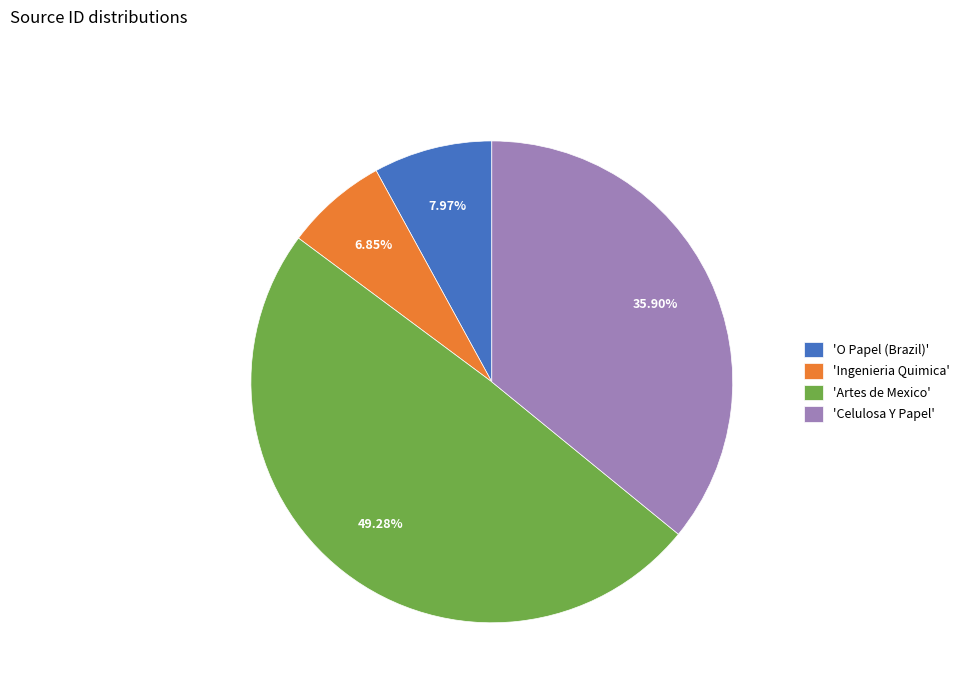

Is there any slice that represents more than half of the pie?

No